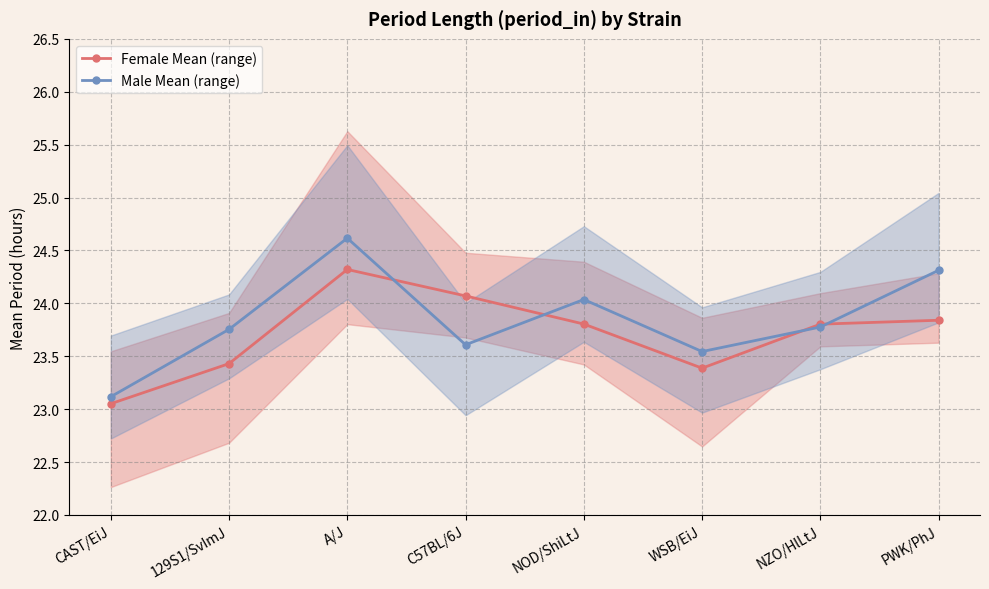

Reading right to left, what are all the values shown in this chart?

Female Mean: 23.8	23.8	23.4	23.8	24.1	24.3	23.4	23.1
Male Mean: 24.3	23.8	23.5	24.0	23.6	24.6	23.8	23.1